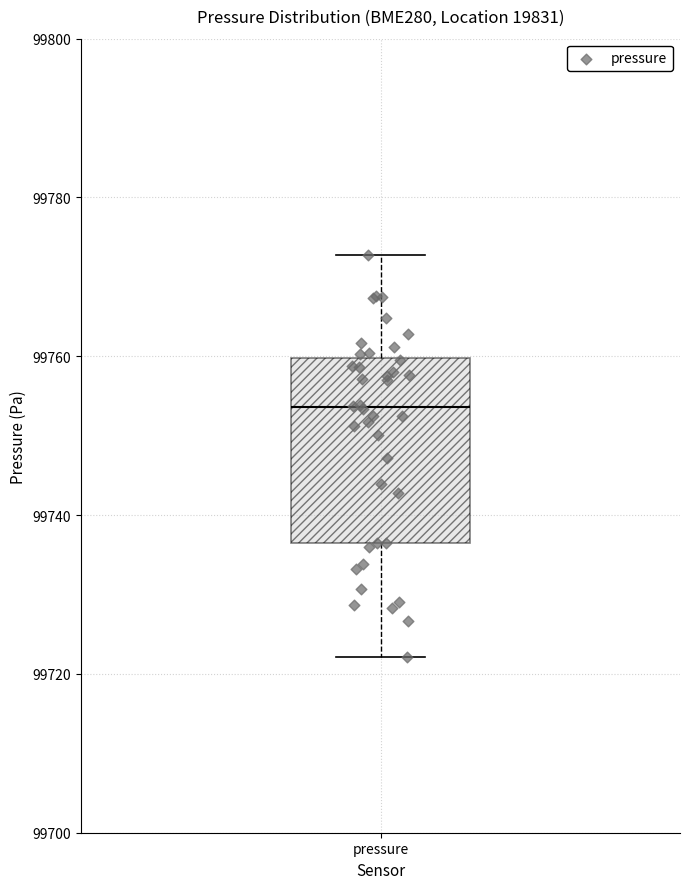

Read this box plot against the y-axis: the position of the median line, the range covered by the box, and the ends of both whiskers. The values are not printed on the chart, so give them approximately, as read against the axis.

median 99754, box 99736 to 99760, whiskers 99722 to 99772